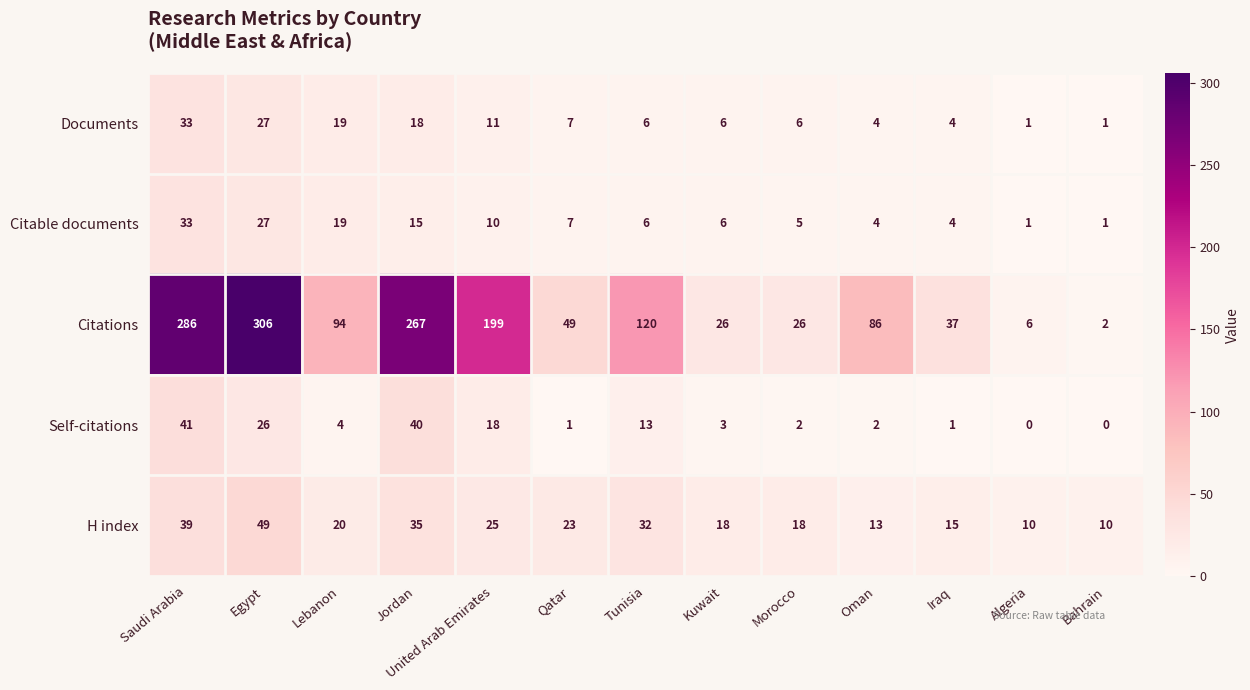

Which series has the largest total across all categories?

Citations